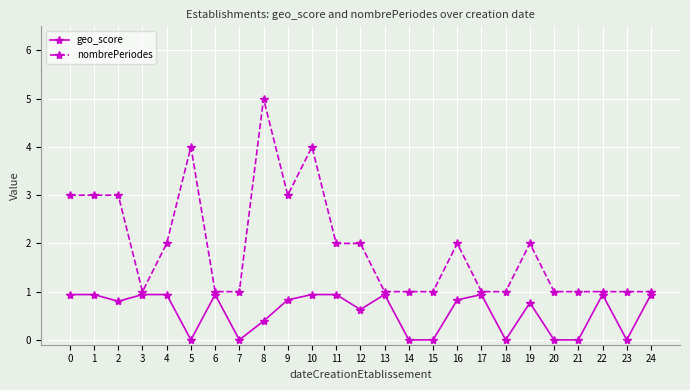

The nombrePeriodes series shows 2.9 at 12. True or false?

False